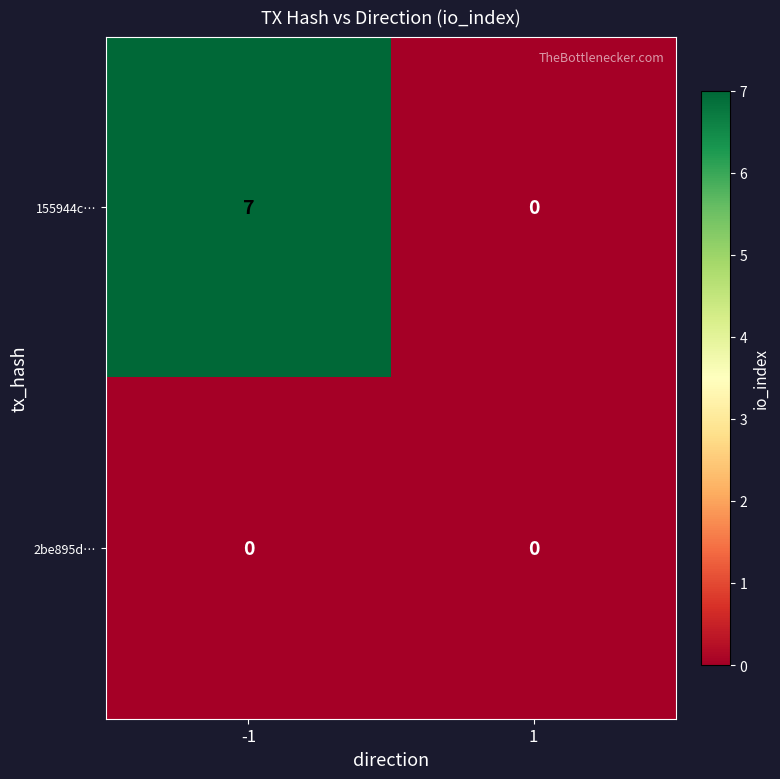

Reading left to right, extract all data points from this chart.

155944c…: -1=7	1=0
2be895d…: -1=0	1=0